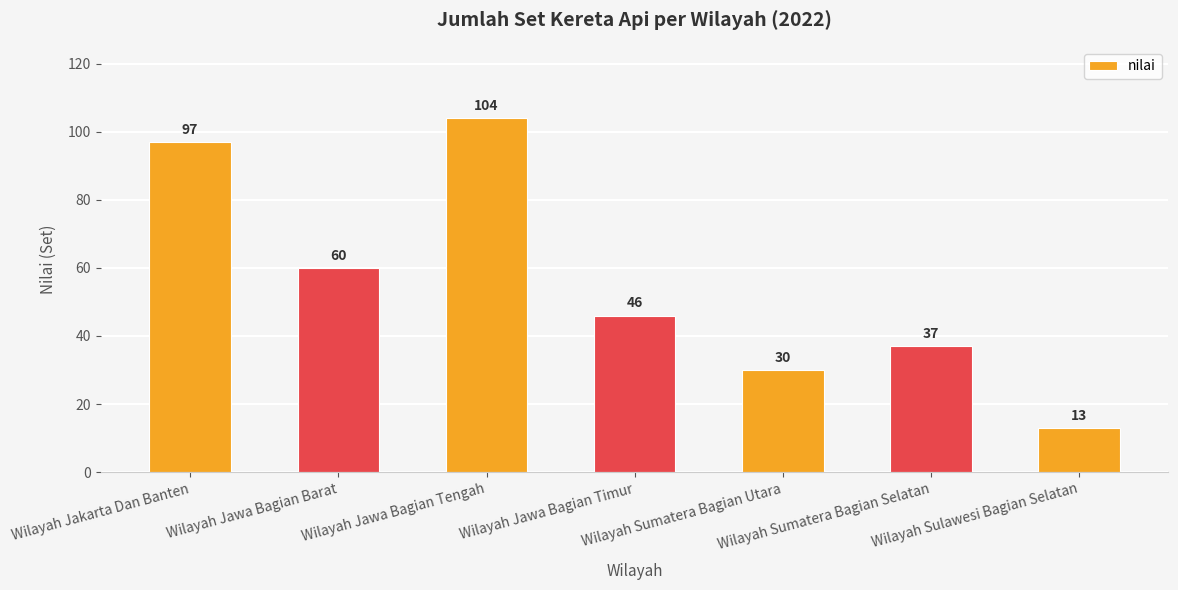

How many data points are less than 46?

3